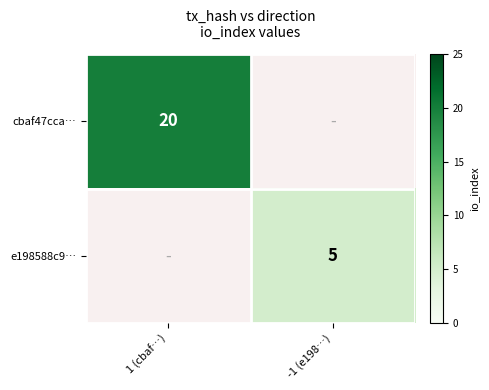

What is the smallest value displayed?

5.0